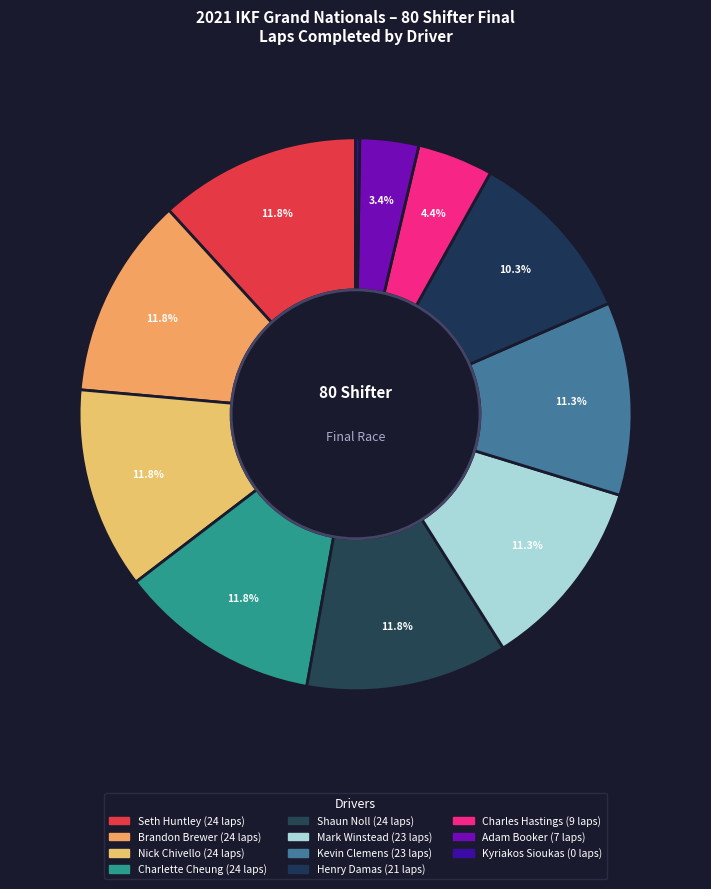

To the nearest percent, what is the combined percentage of Mark Winstead and Shaun Noll?

23%